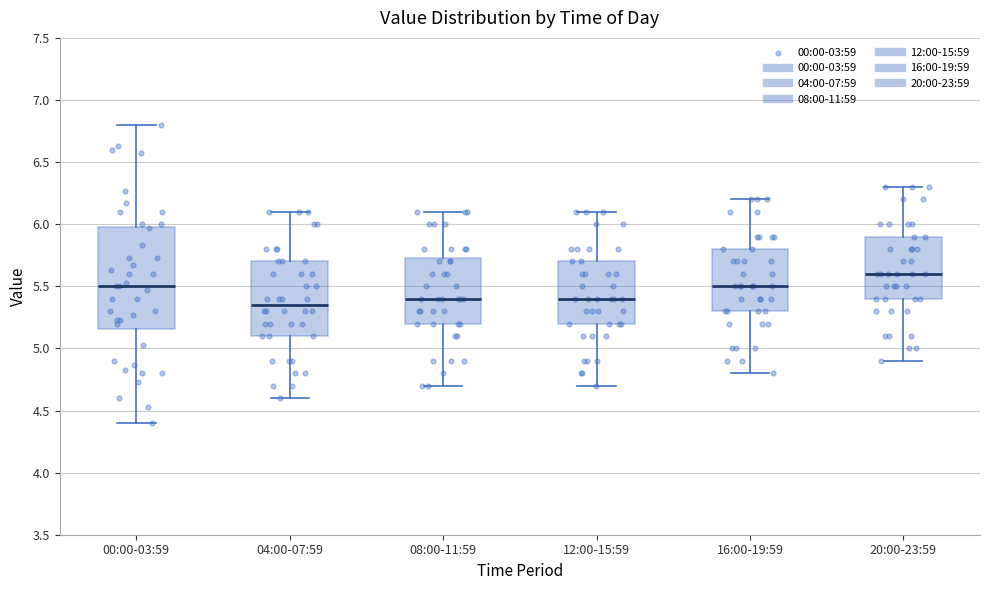

Comparing the boxes themselves (not the whiskers), which one is the tallest?

00:00-03:59